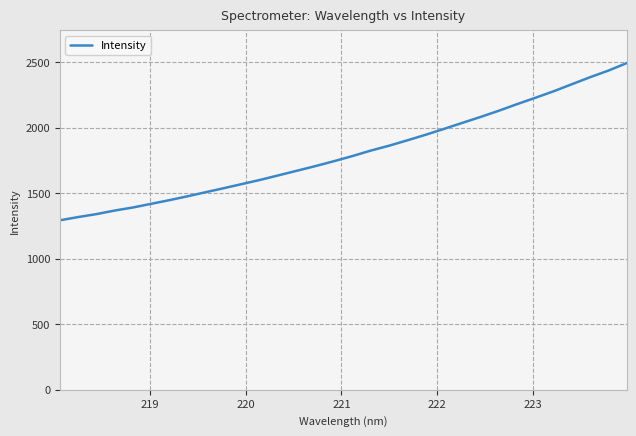

What is the smallest value displayed?

1292.8